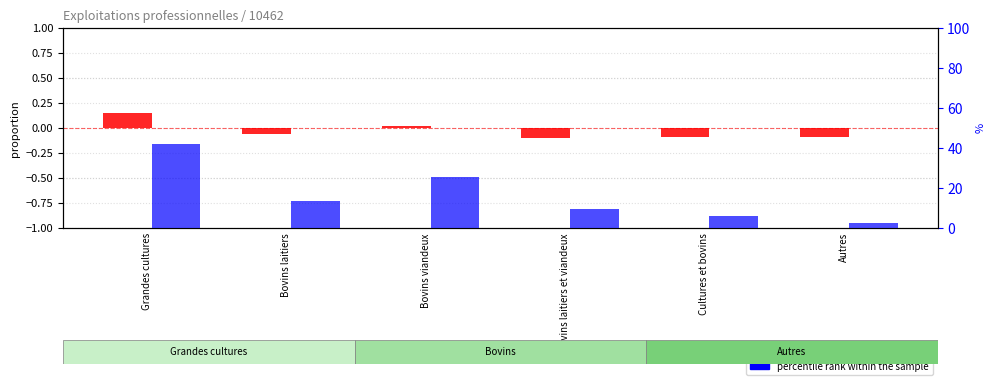

Which category has the highest value across all series?

Grandes cultures